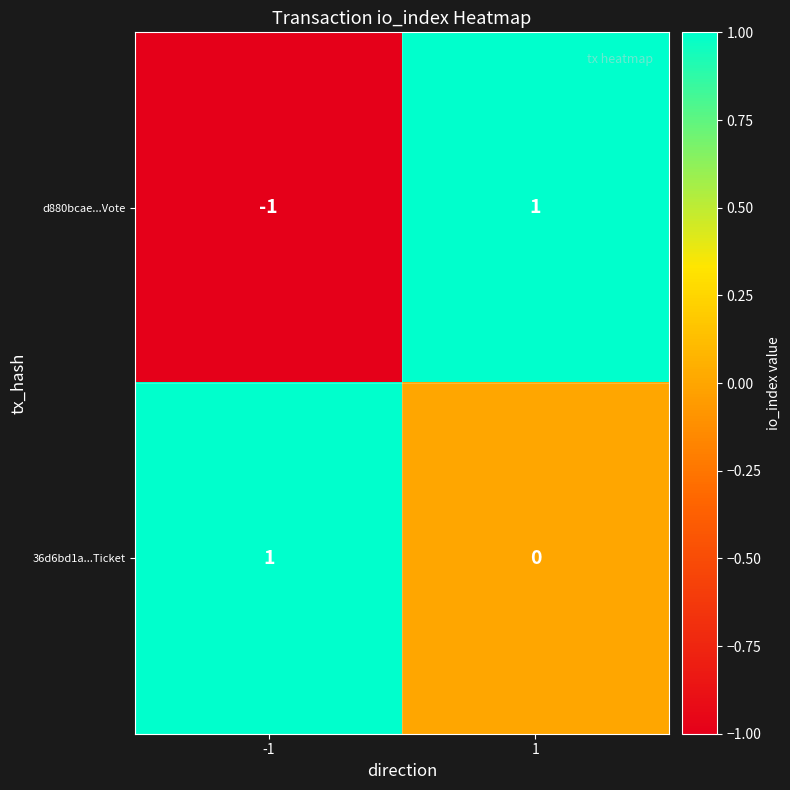

Count the number of data series in this chart.

2